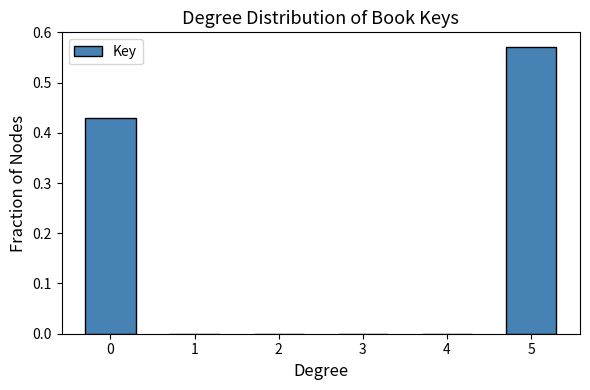

Is it true that the value at 0 is 0.7?

False